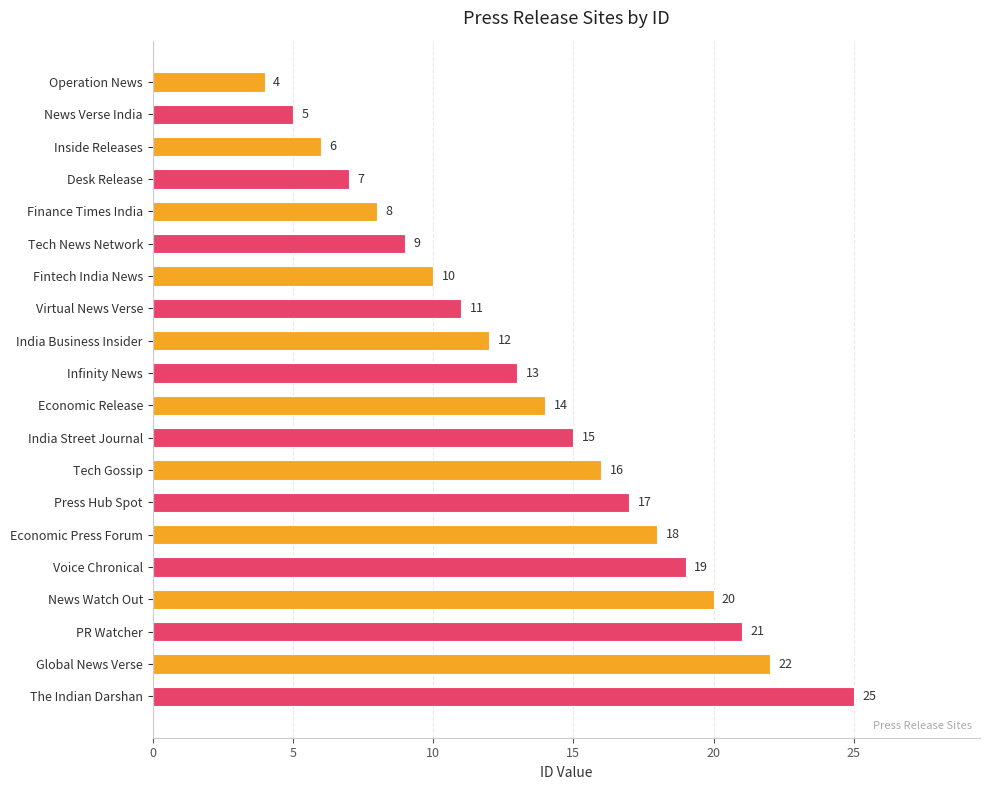

Where is the data nearest to the value 14?

Economic Release